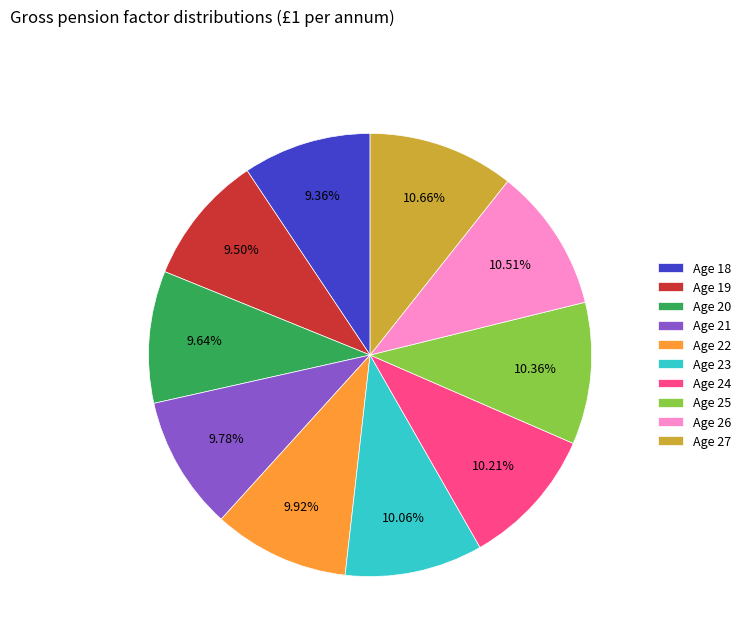

Do Age 25 and Age 24 together represent more than half of the pie?

No